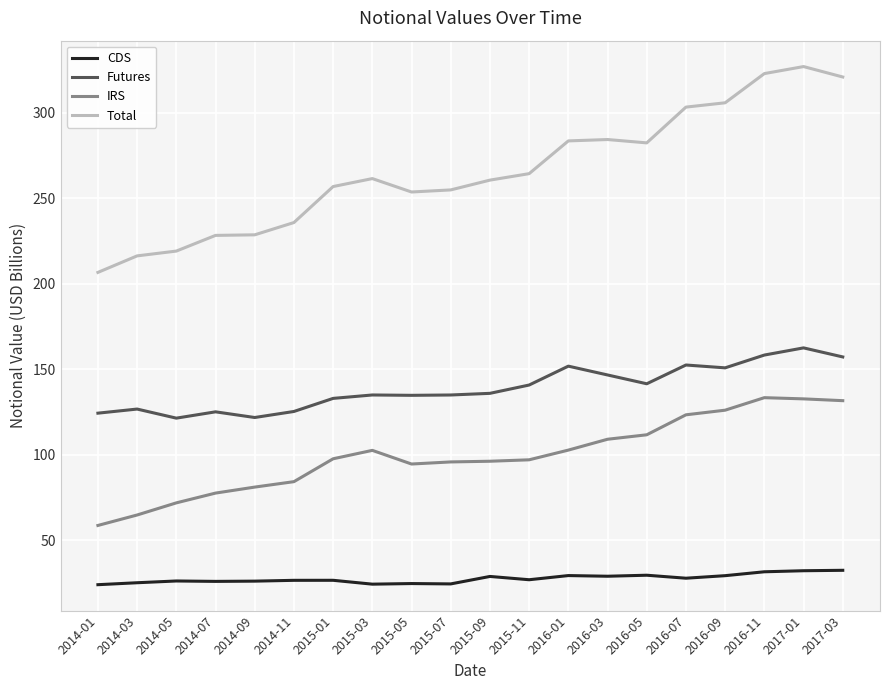

What is the total value across all series at 2014-05?

438.1